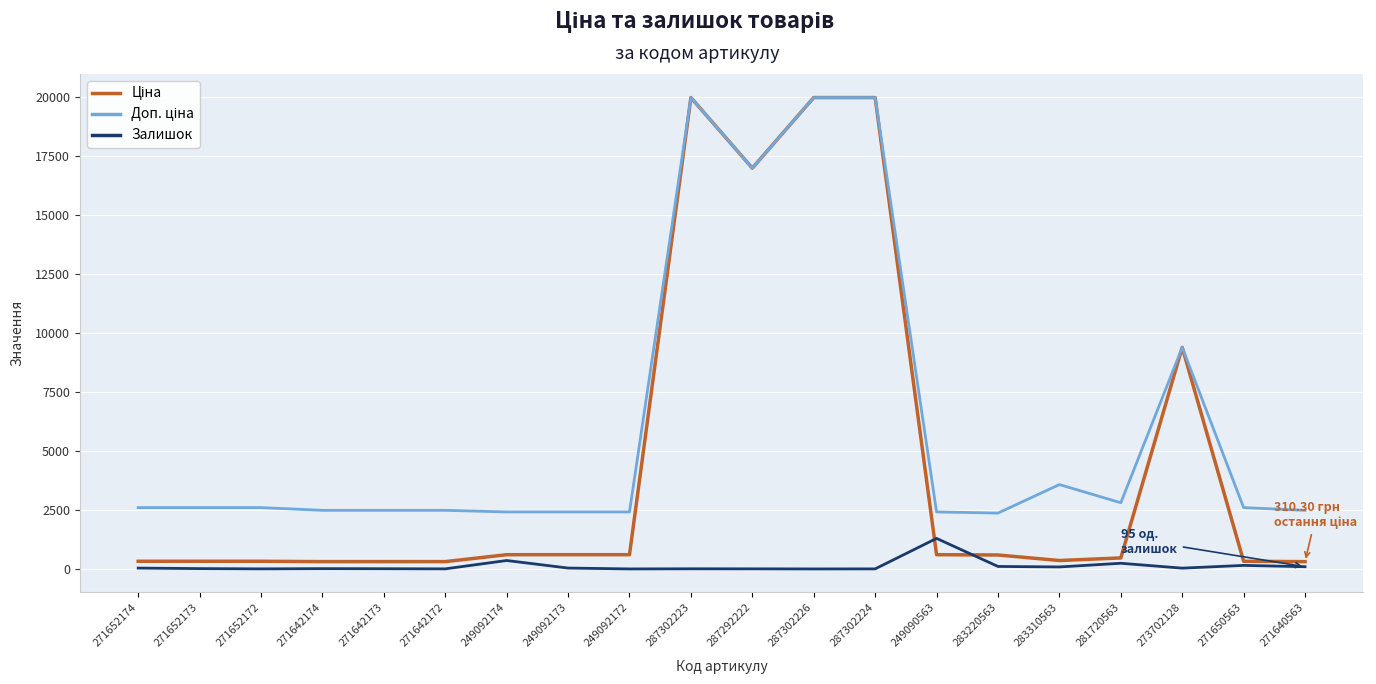

What is the greatest value displayed?

19964.2